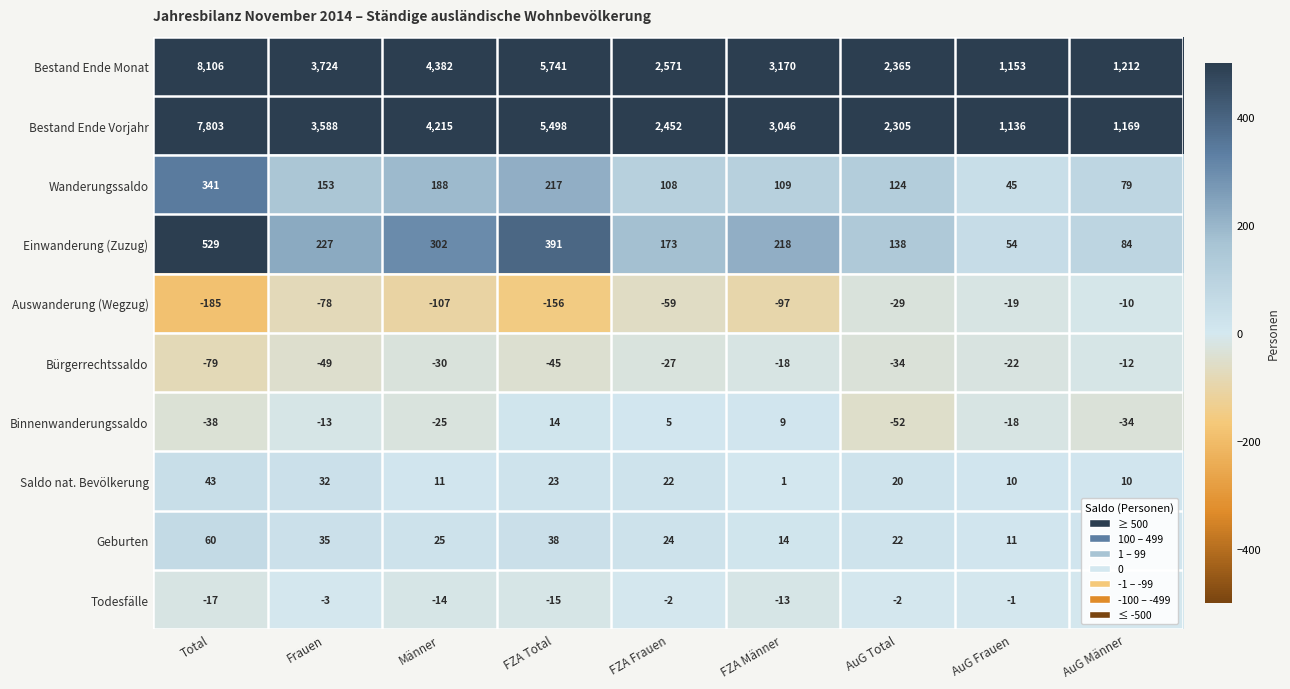

Between FZA Total and AuG Frauen, which series saw the biggest shift?

Bestand Ende Monat